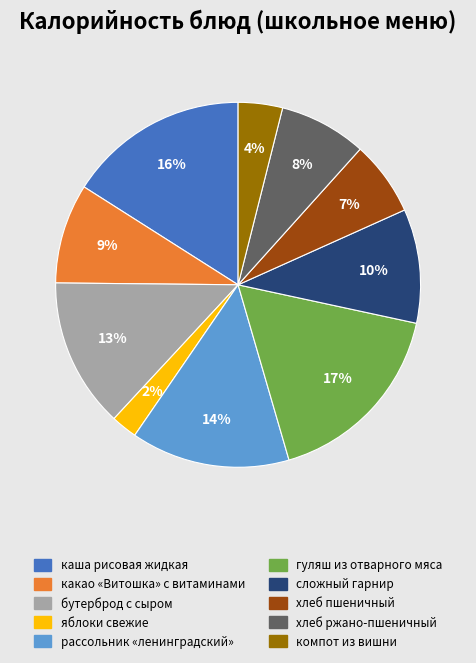

Which slice is the largest?

гуляш из отварного мяса